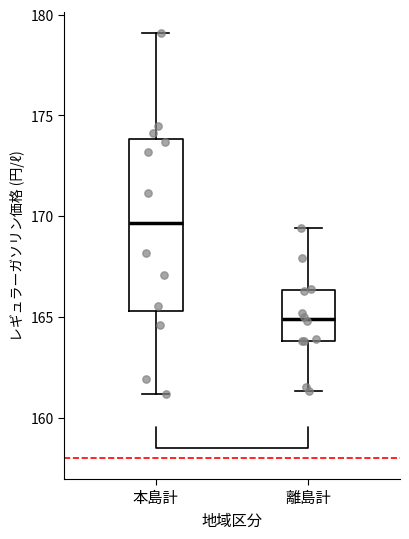

Where does the median line of the box for 離島計 sit on the y-axis? The values are not printed on the chart, so give them approximately, as read against the axis.

165.0